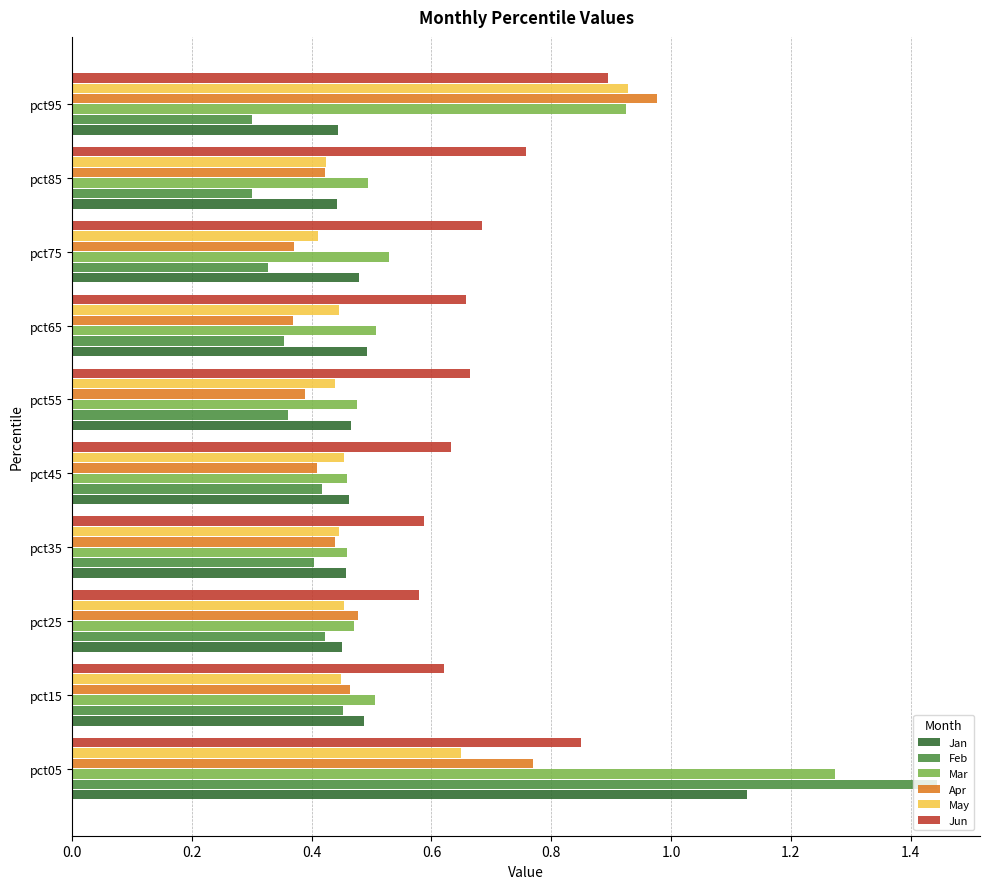

List the series in order of their peak value, highest first.

Feb, Mar, Jan, Apr, May, Jun